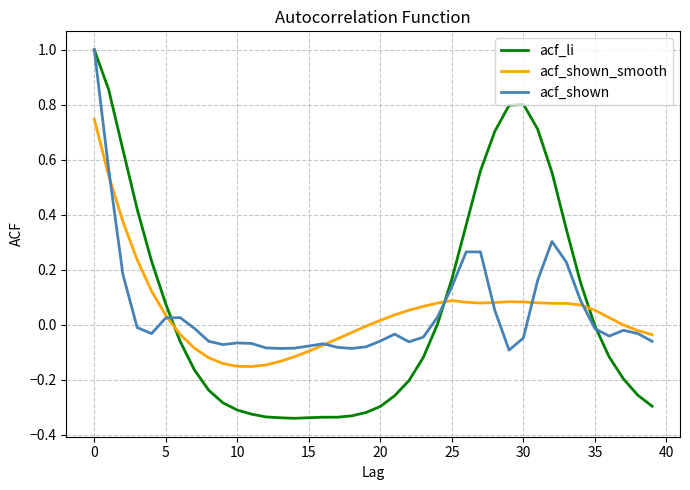

Which series has the widest spread of values?

acf_li